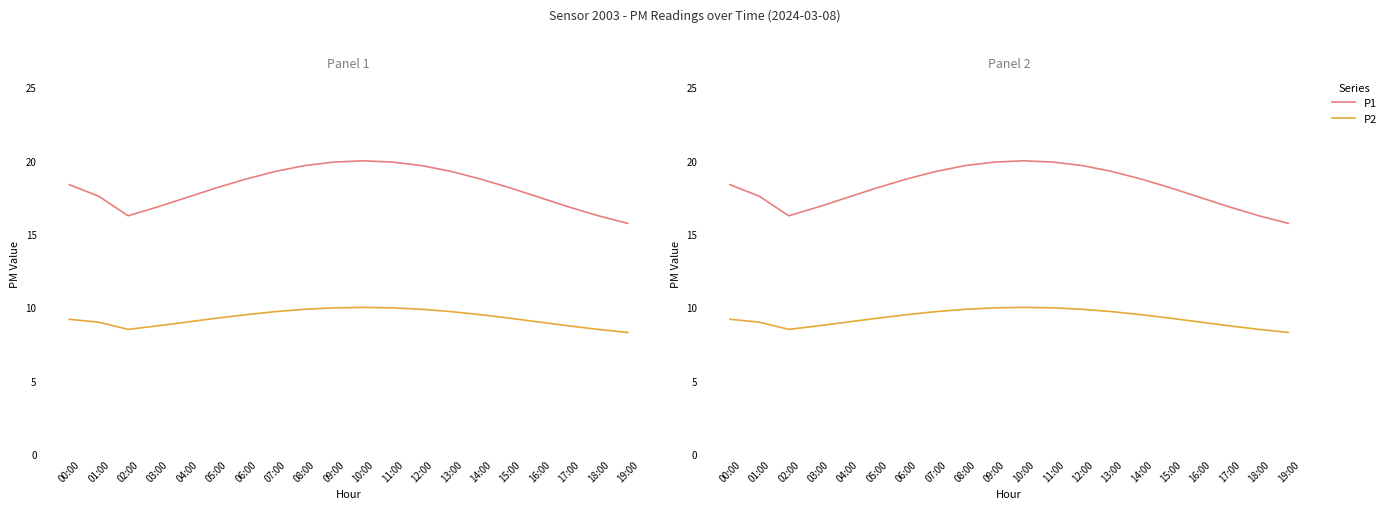

Is the value of P2 at 15:00 greater than the value of P1 at 15:00?

No